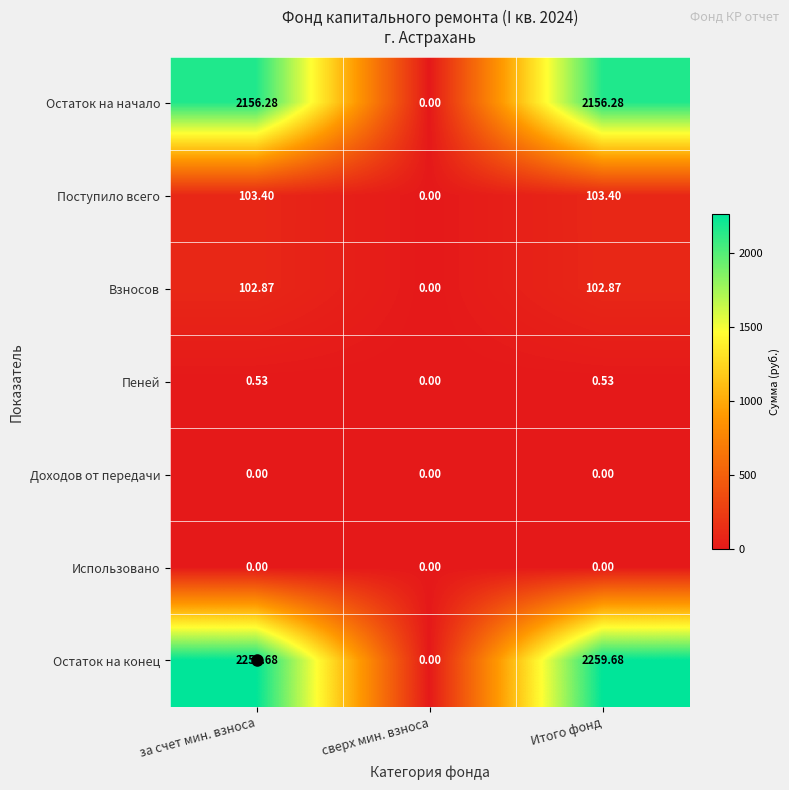

Which series has the widest spread of values?

Остаток на конец